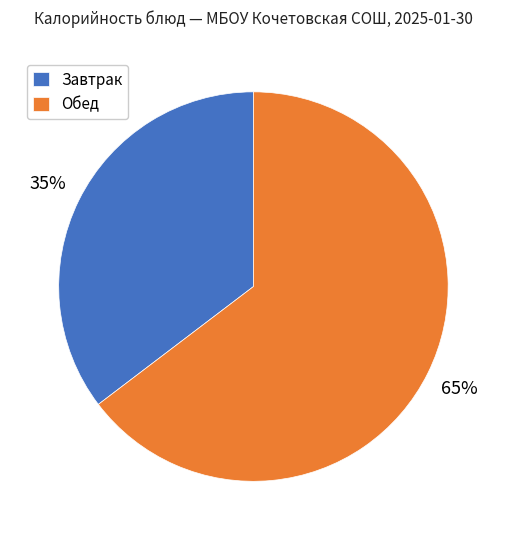

To the nearest percent, what portion does Завтрак represent?

35%